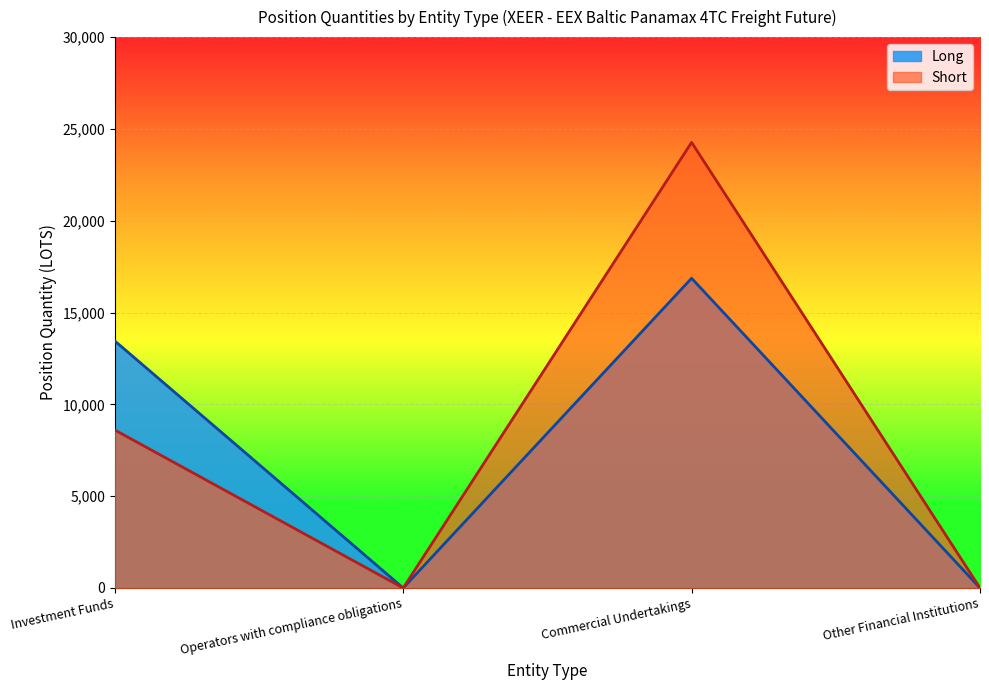

What is the label of the 1st point from the left?

Investment Funds